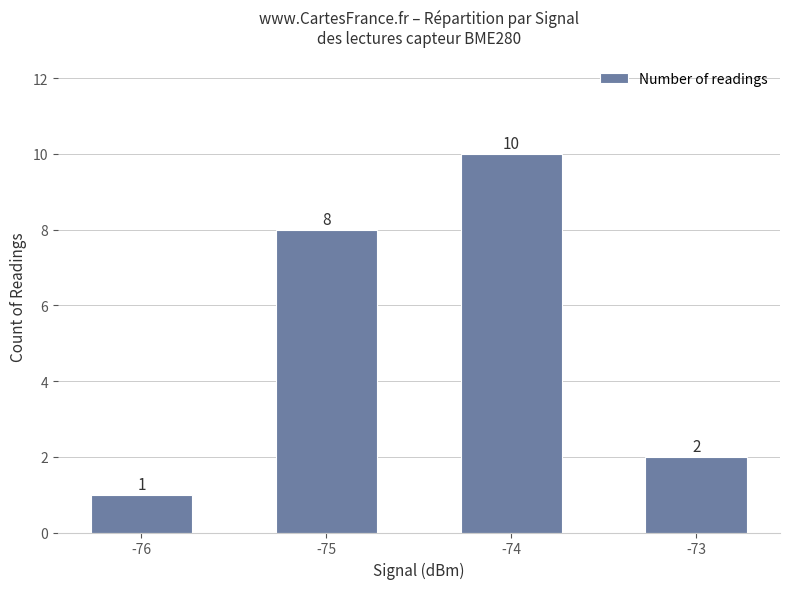

Which label corresponds to the smallest value in the chart?

-76